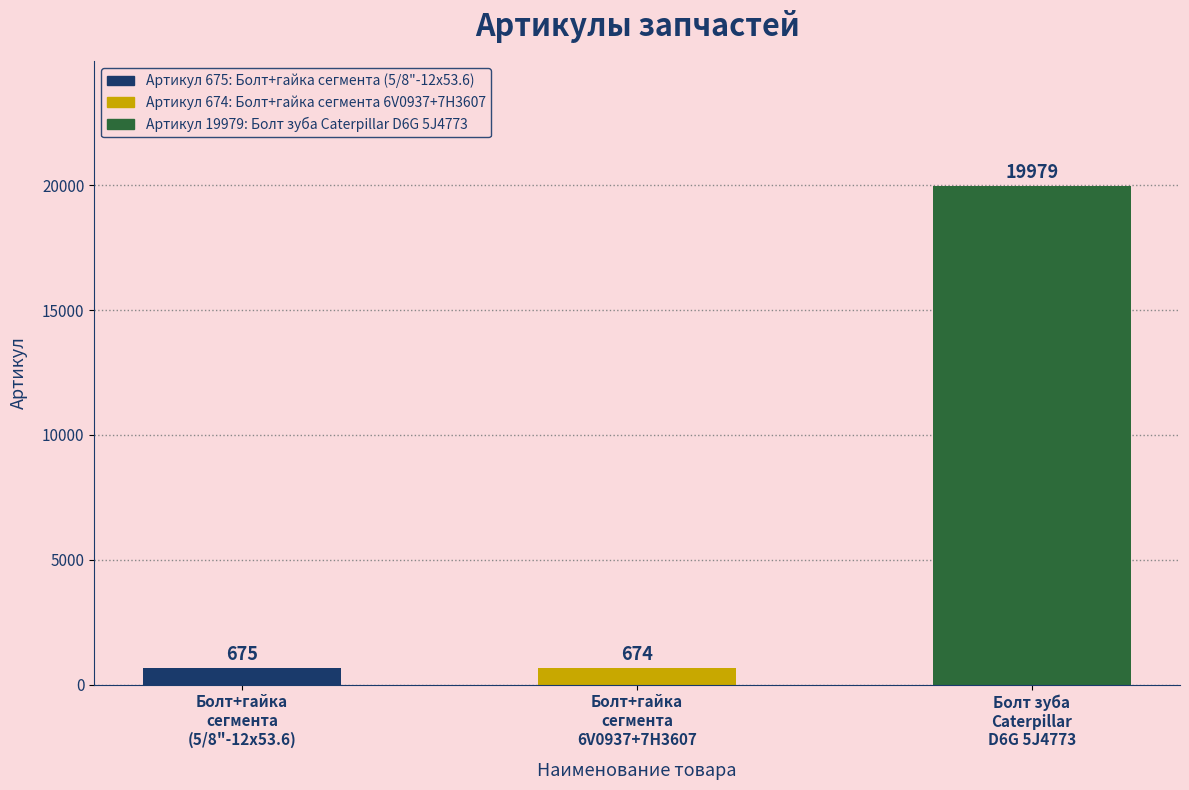

Rank the categories by value from highest to lowest.

Болт зуба
Caterpillar
D6G 5J4773, Болт+гайка
сегмента
(5/8"-12х53.6), Болт+гайка
сегмента
6V0937+7H3607